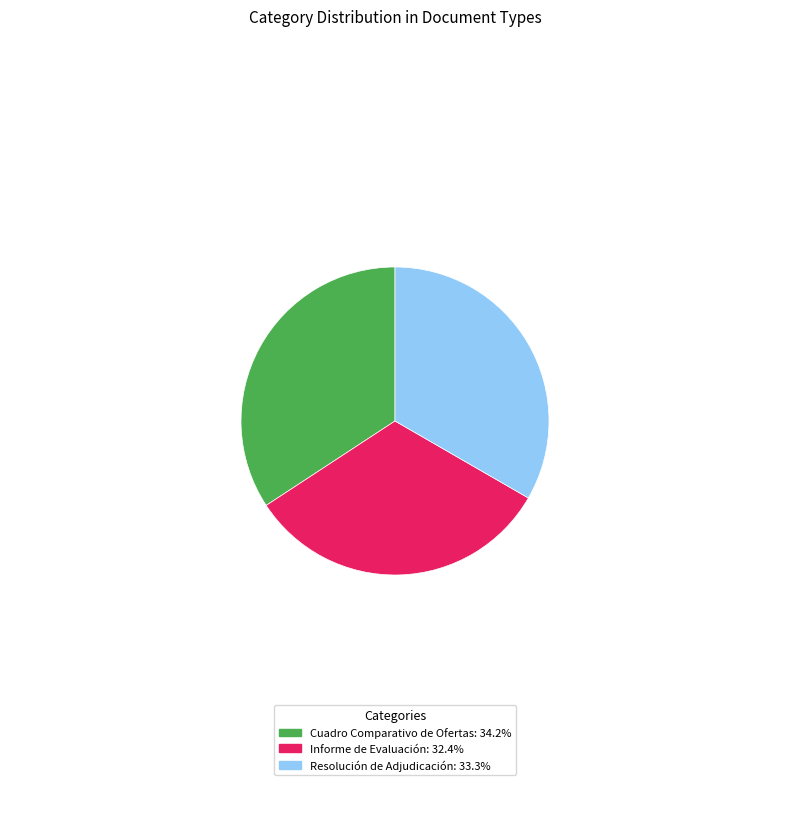

How many slices are in this pie chart?

3